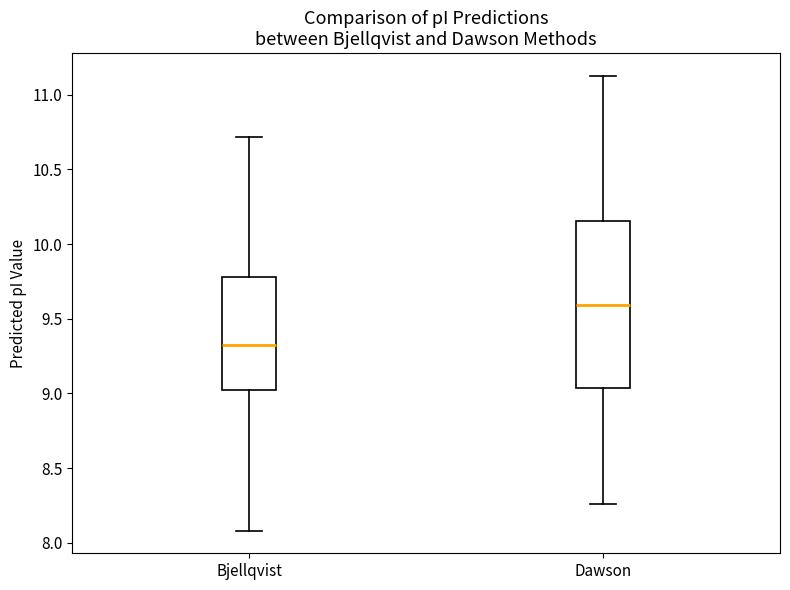

Comparing the boxes themselves (not the whiskers), which one is the tallest?

Dawson